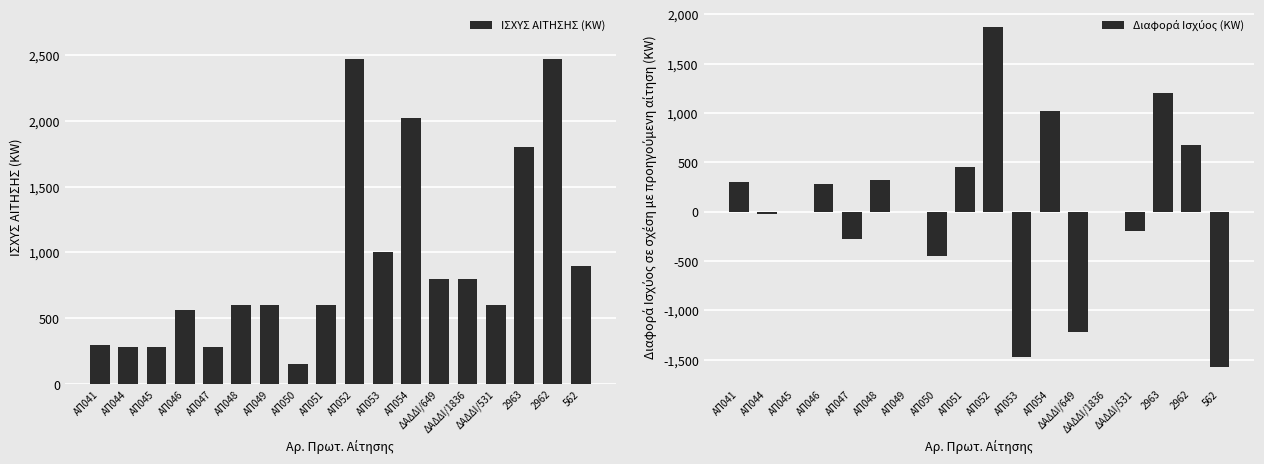

What is the label of the 7th bar from the left?

ΑΠ049